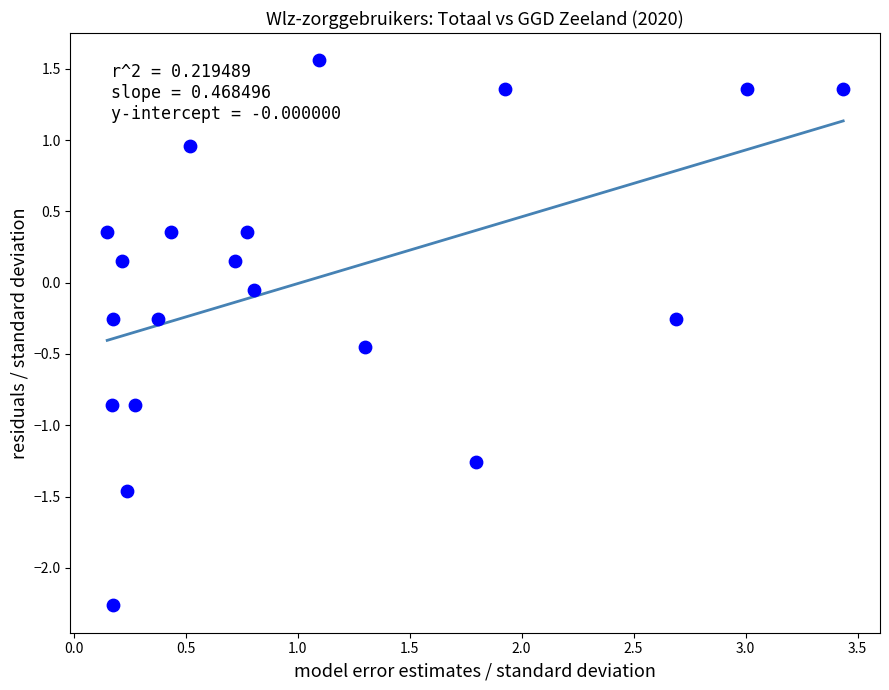

What is the range of Y values (max minus min)?

3.8